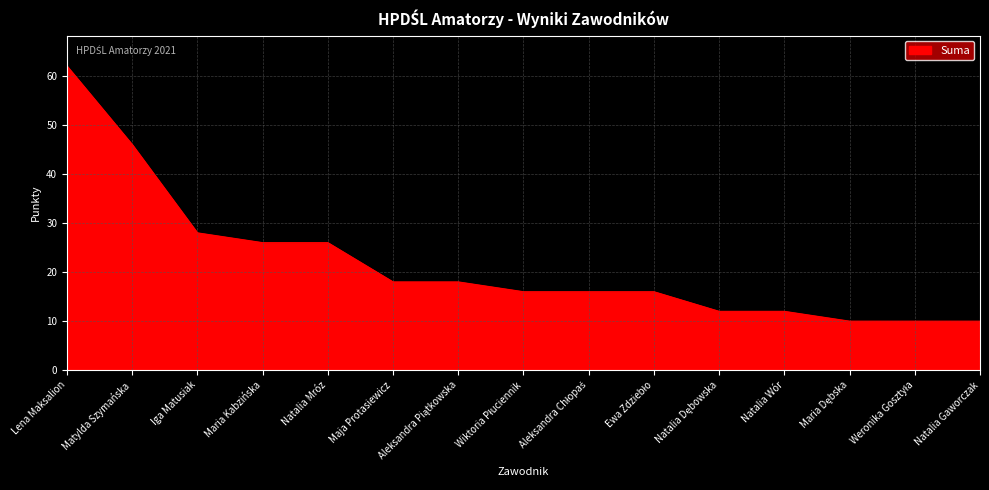

What is the approximate value at Maria Kabzińska?

26